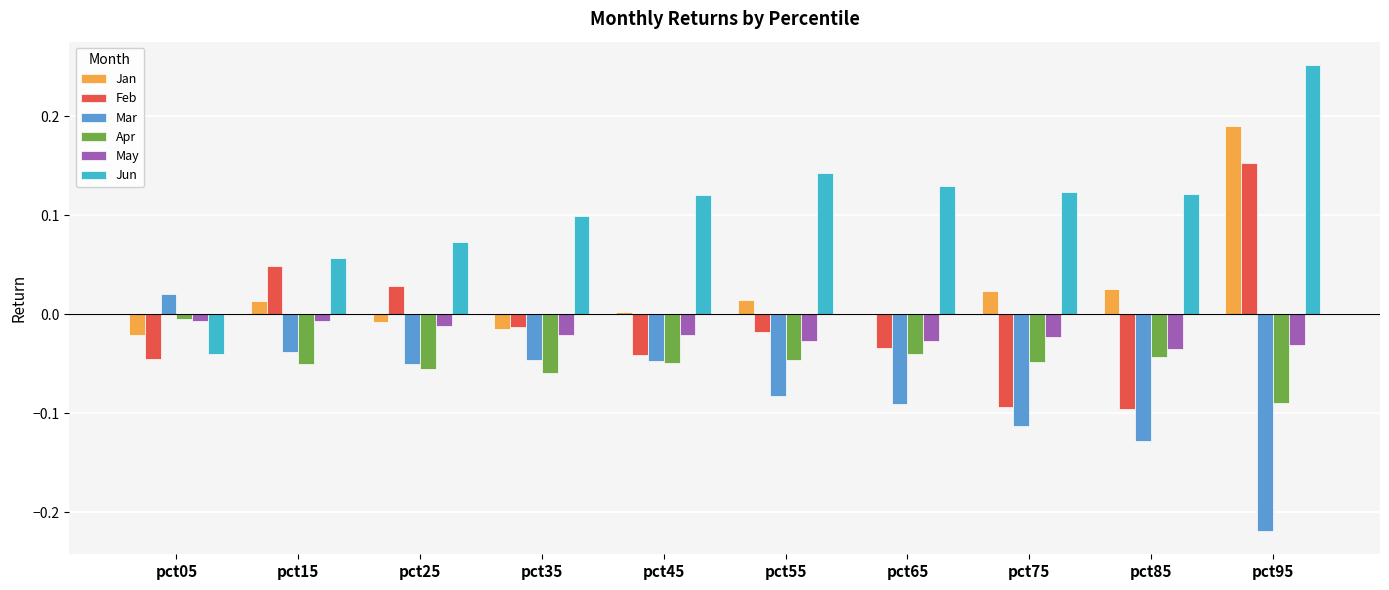

At which category does the chart reach its peak across all series?

pct95